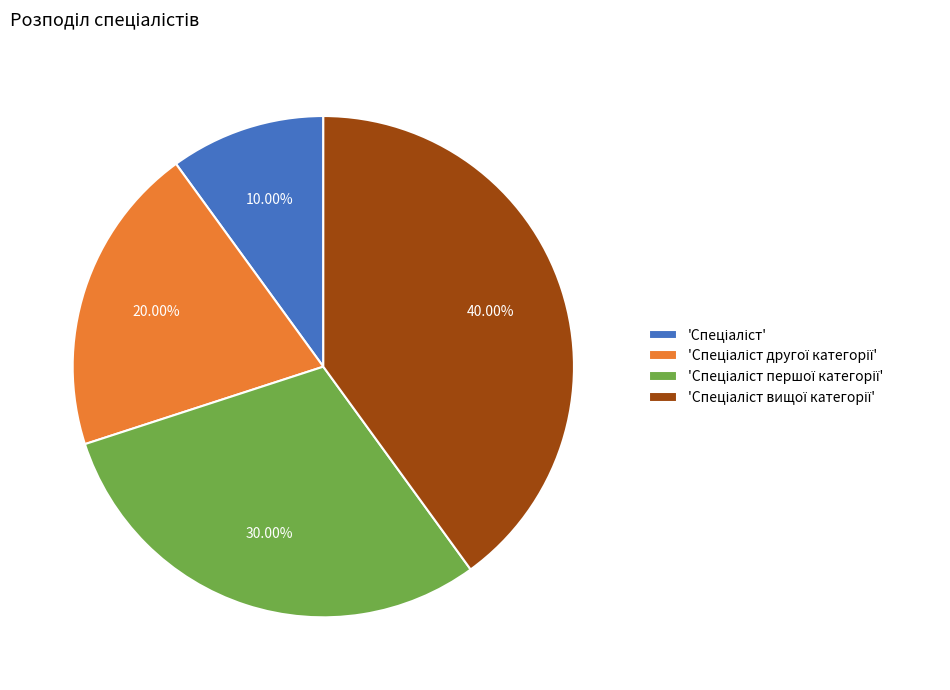

Is there a majority slice in this chart?

No